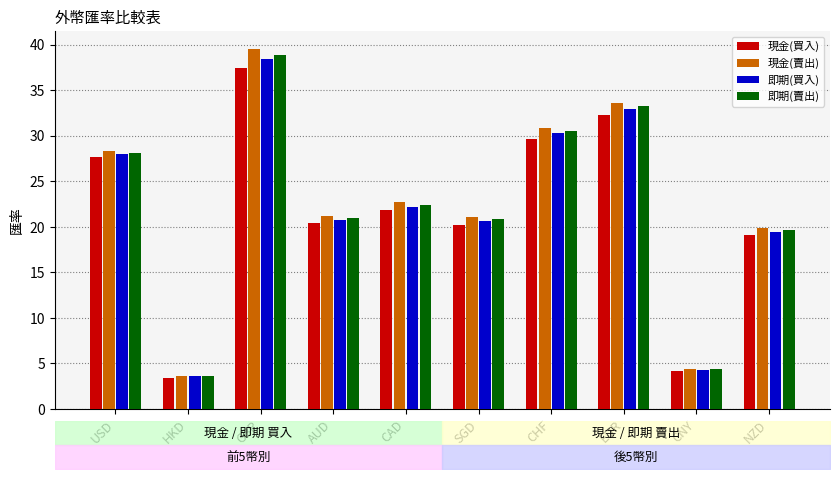

Is the value of 即期(賣出) at HKD greater than the value of 現金(賣出) at CNY?

No